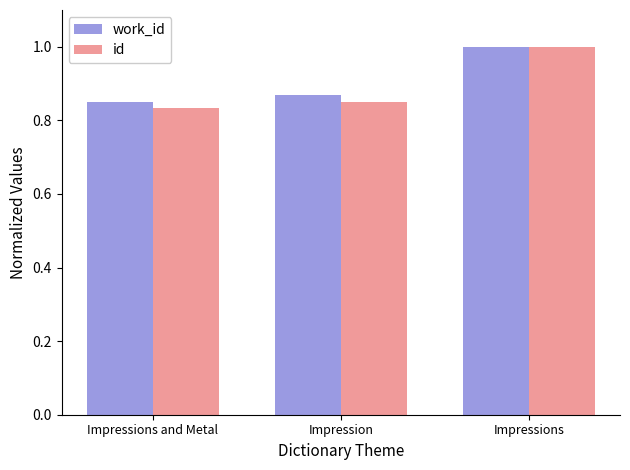

The id series shows 0.5 at Impressions. True or false?

False